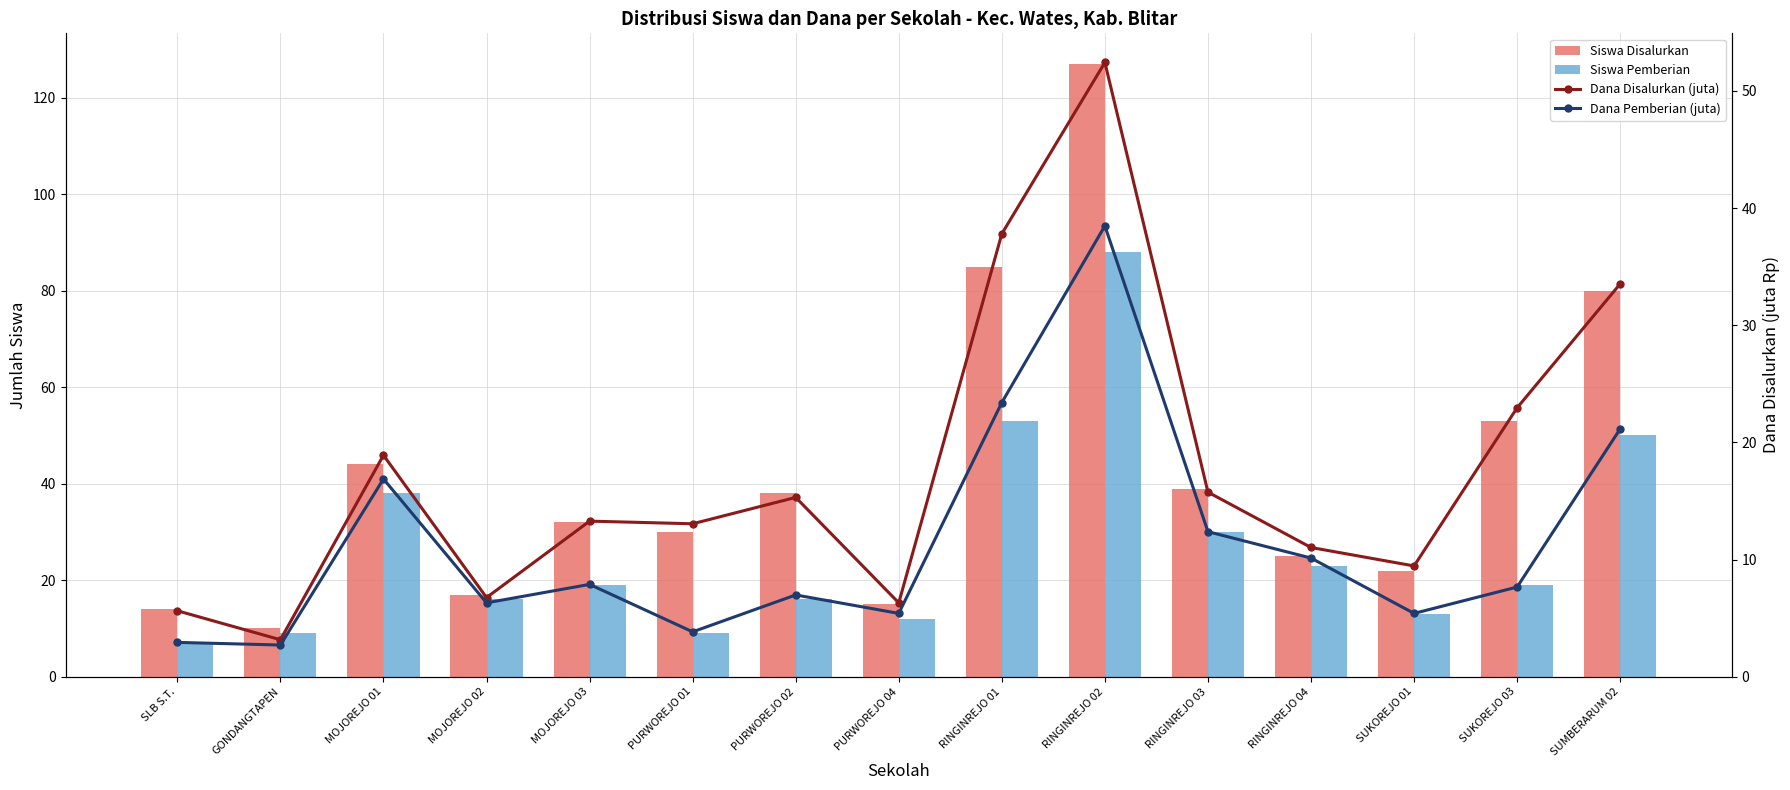

The Dana Pemberian (juta) series shows 7.9 at MOJOREJO 03. True or false?

True